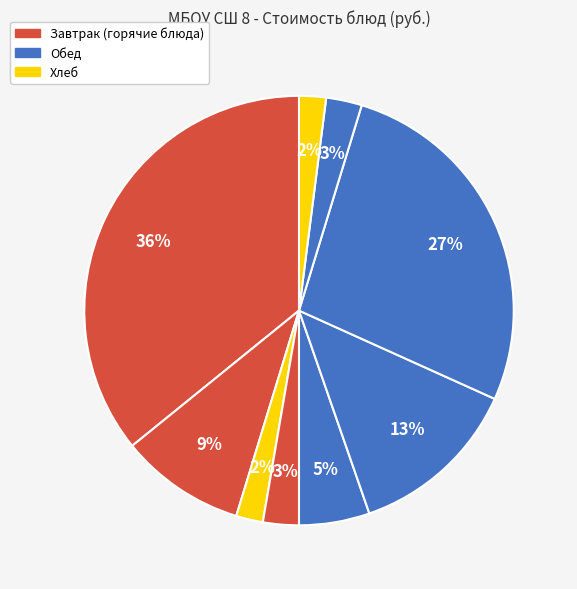

How many slices are in this pie chart?

9